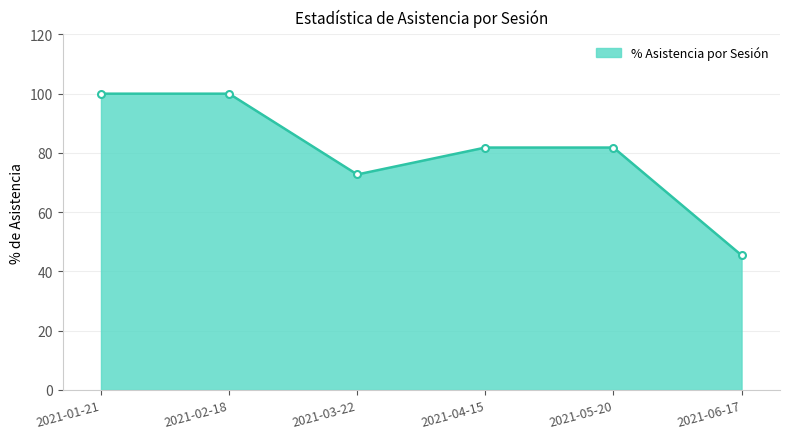

What is the minimum value shown in the chart?

45.5